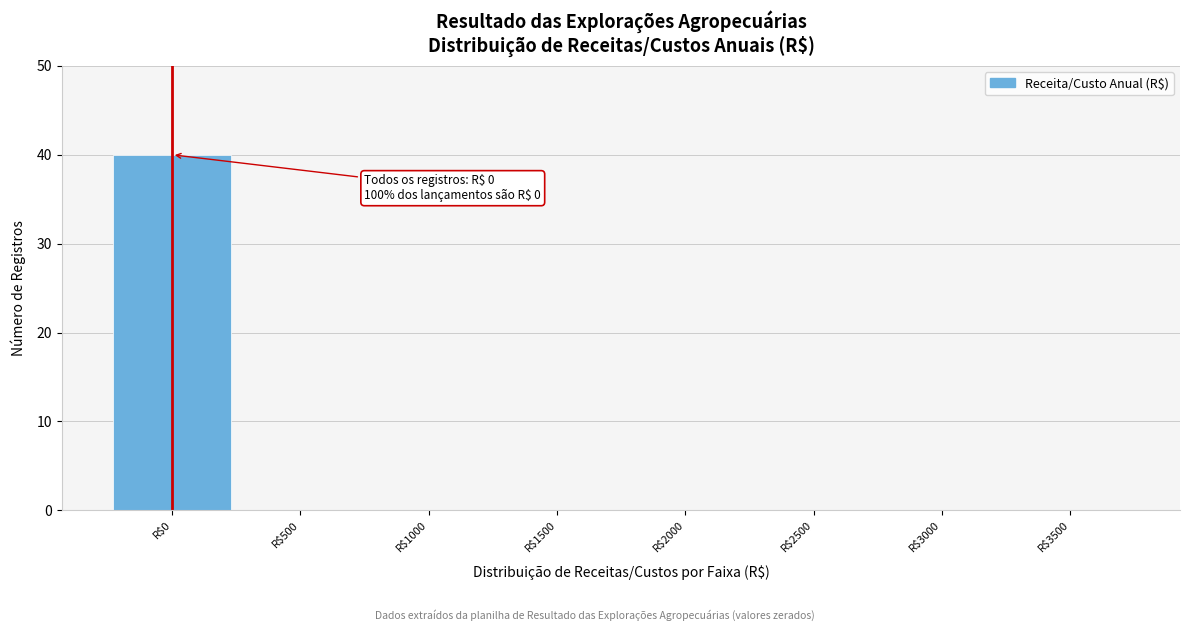

Is it true that the value at R$1500 is 27?

False